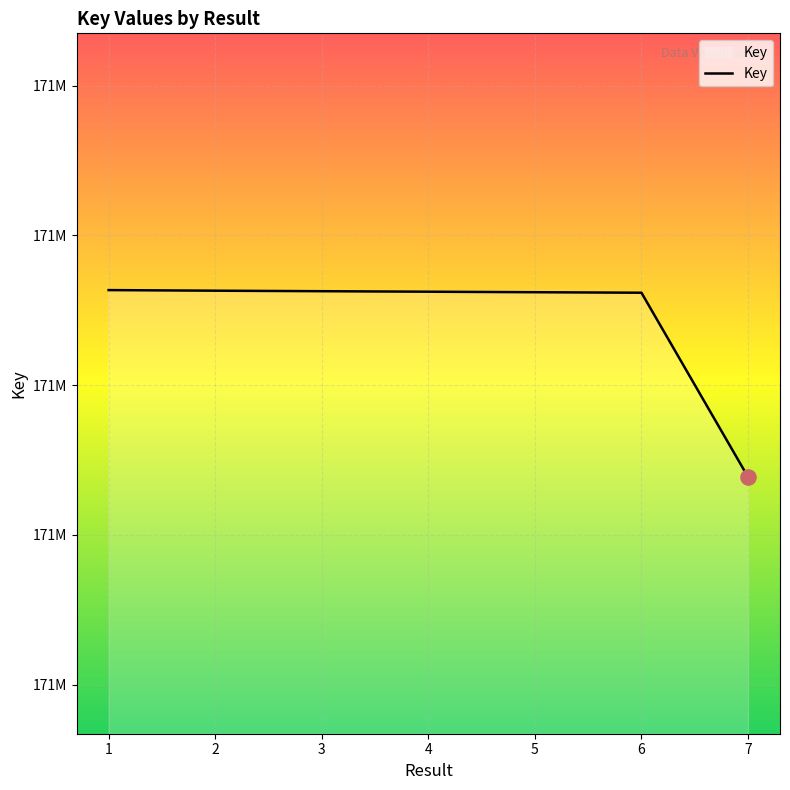

Which has a higher value, 2 or 4?

2